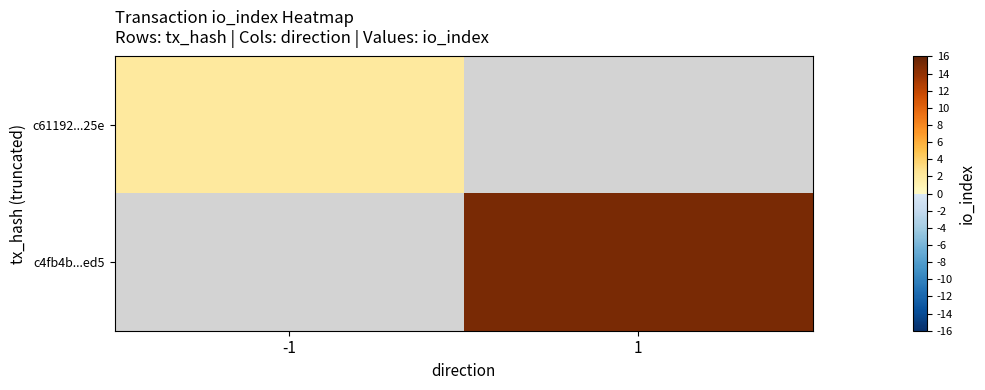

What is the smallest value displayed?

2.0